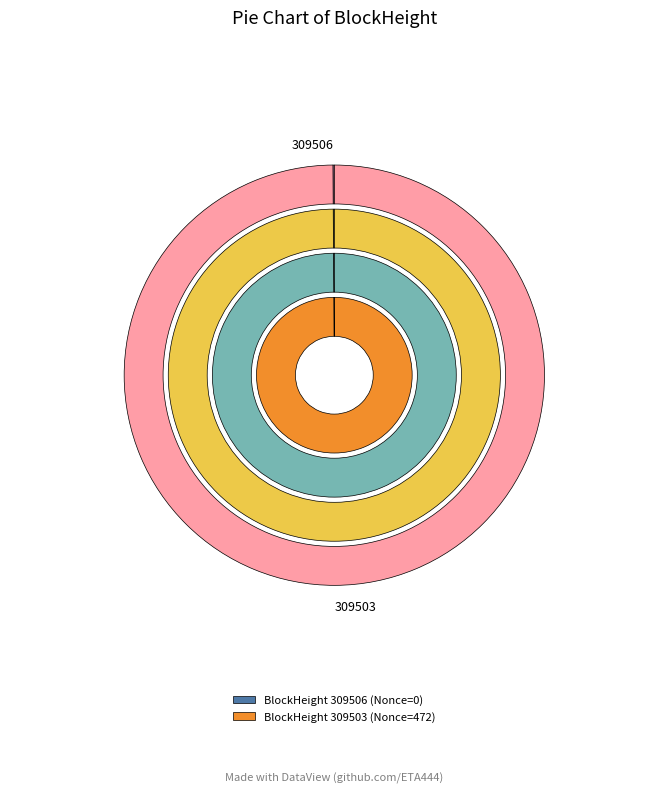

Which slice is the smallest?

309506